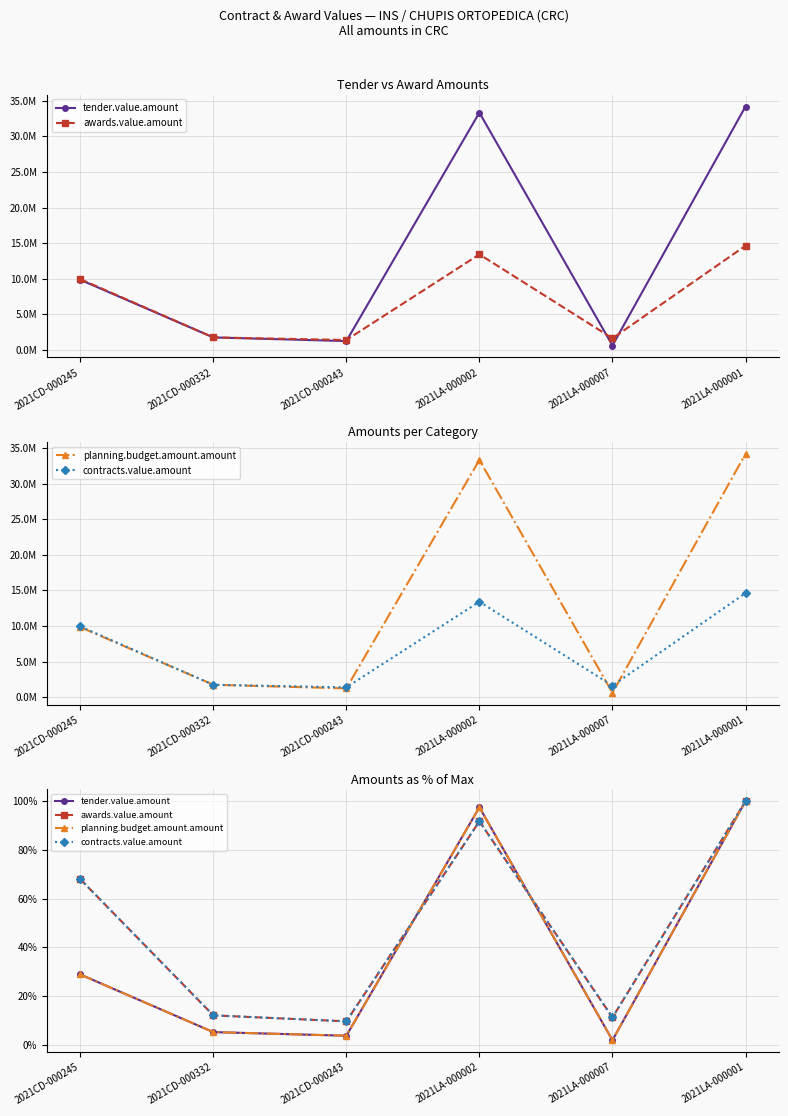

Which series ends up on top after the final intersection of tender.value.amount and awards.value.amount?

awards.value.amount